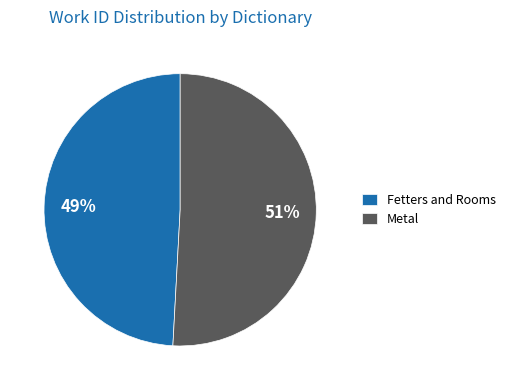

How many slices are in this pie chart?

2